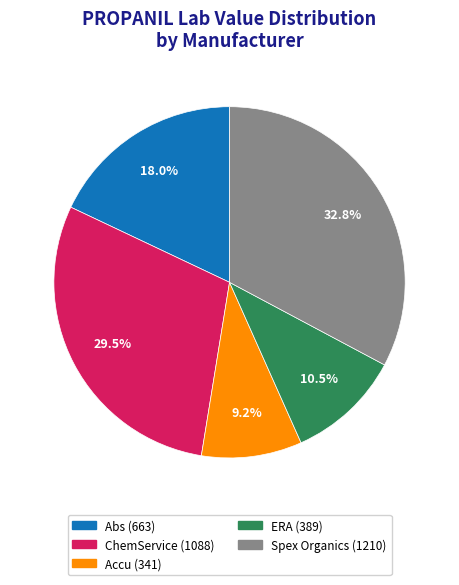

Does any single category account for the majority?

No